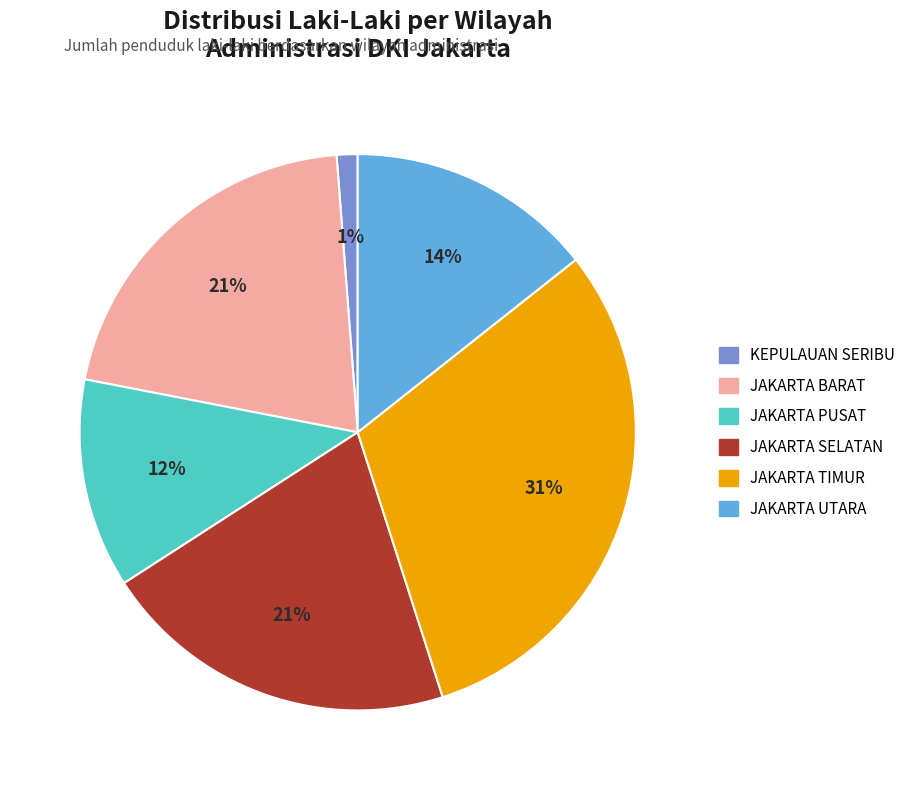

Is the sum of JAKARTA UTARA and KEPULAUAN SERIBU greater than half?

No